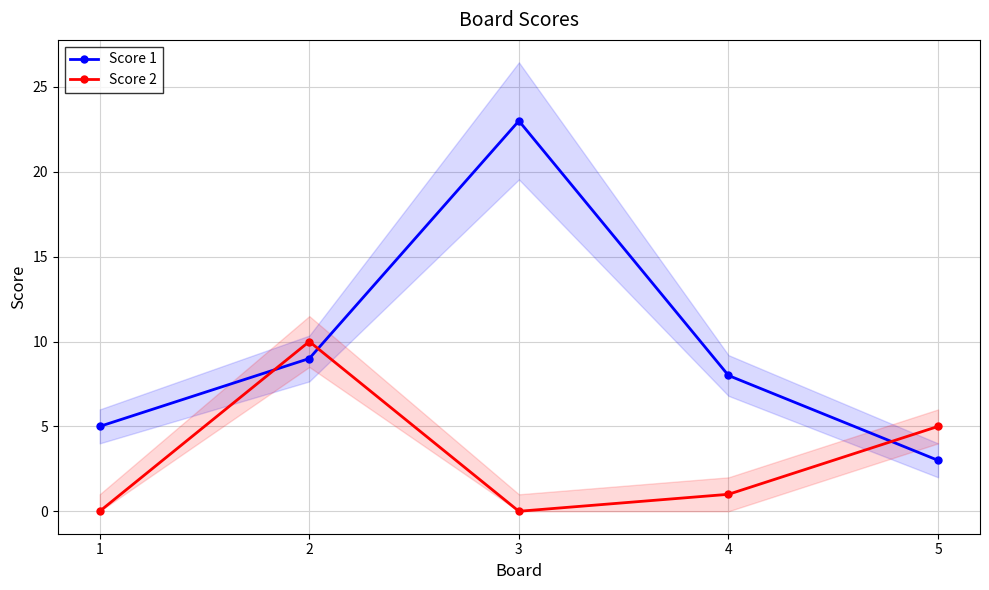

Reading left to right, what are all the values shown in this chart?

Score 1: 5	9	23	8	3
Score 2: 0	10	0	1	5